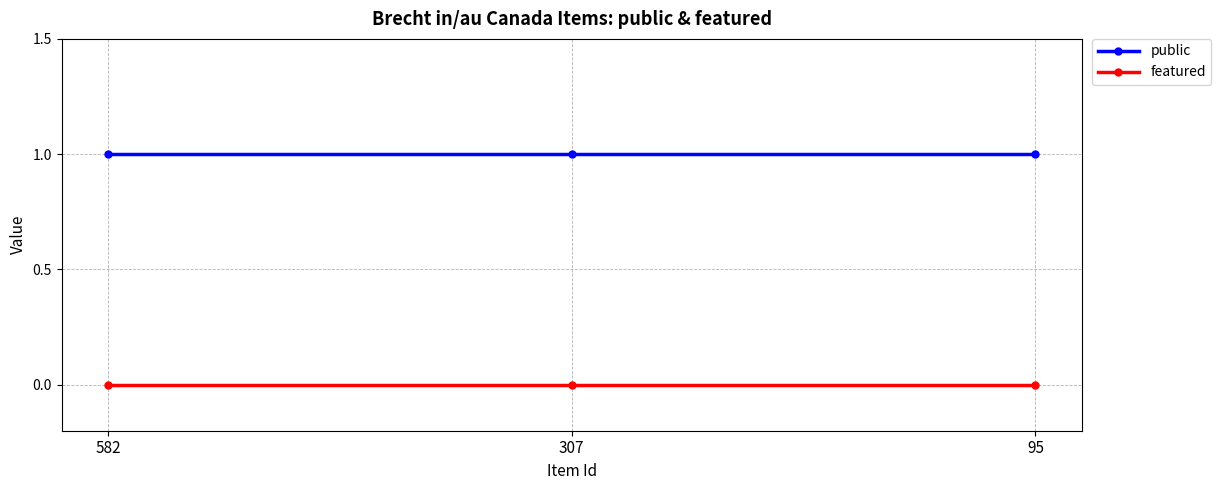

What is the spread (max minus min) of values at 95?

1